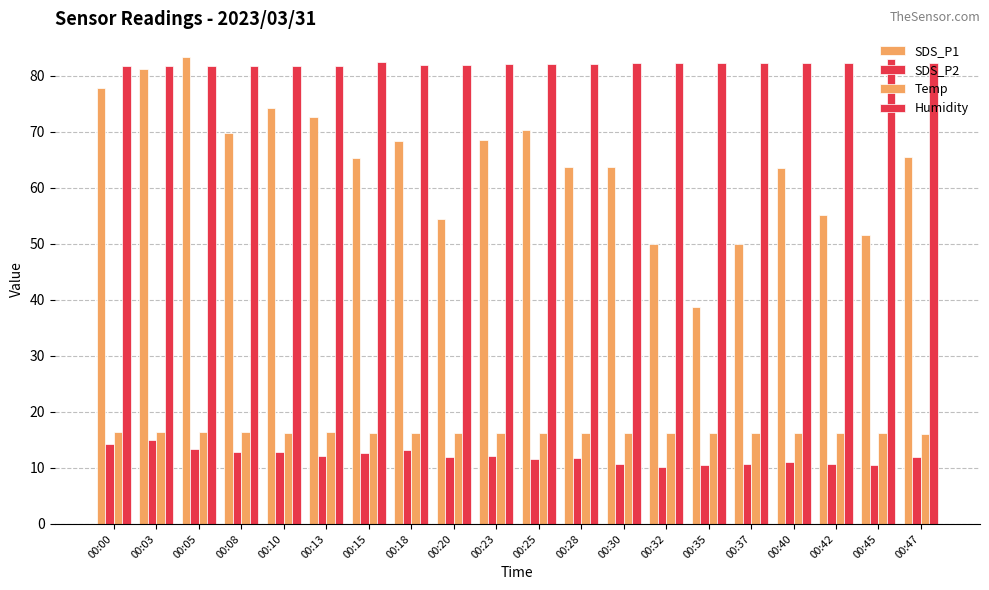

How many bars are there in each group?

4